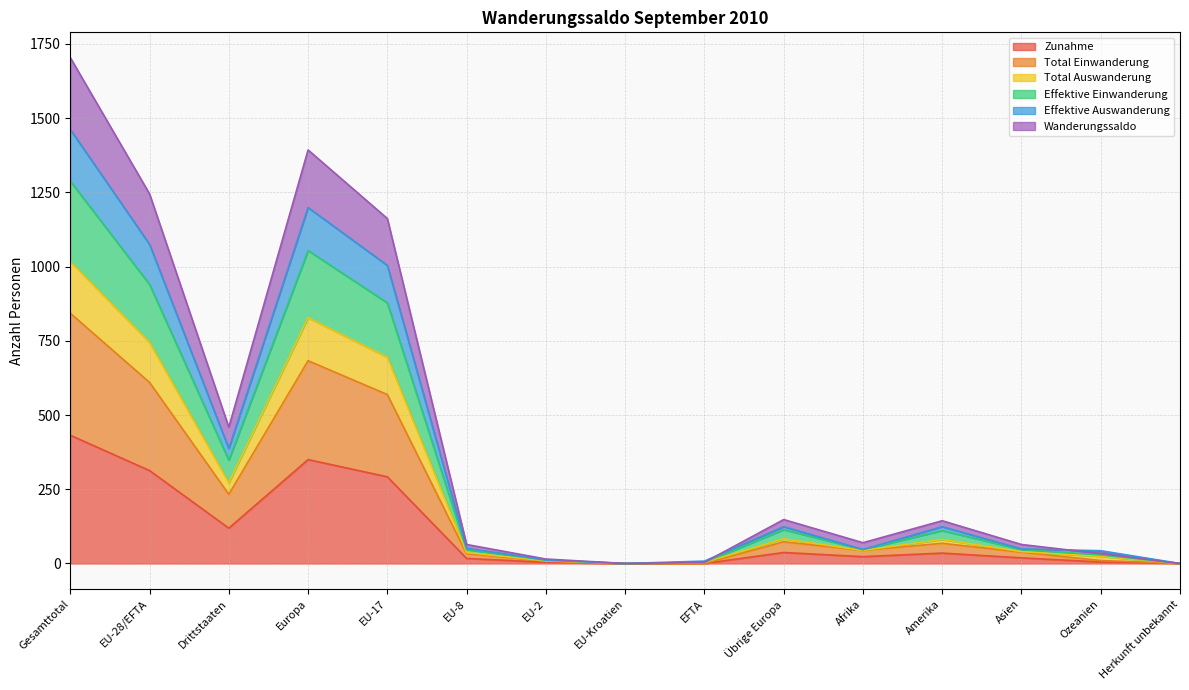

What is the highest value of the Zunahme series?

432